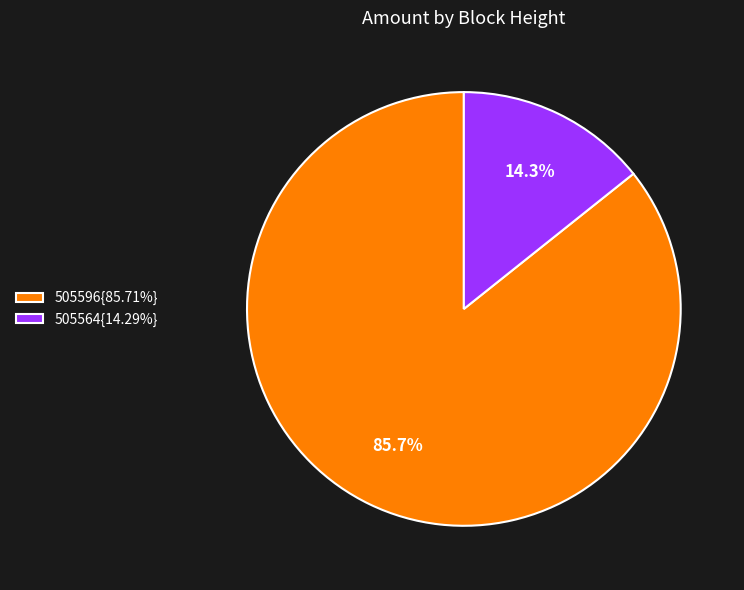

Is there any slice that represents more than half of the pie?

Yes